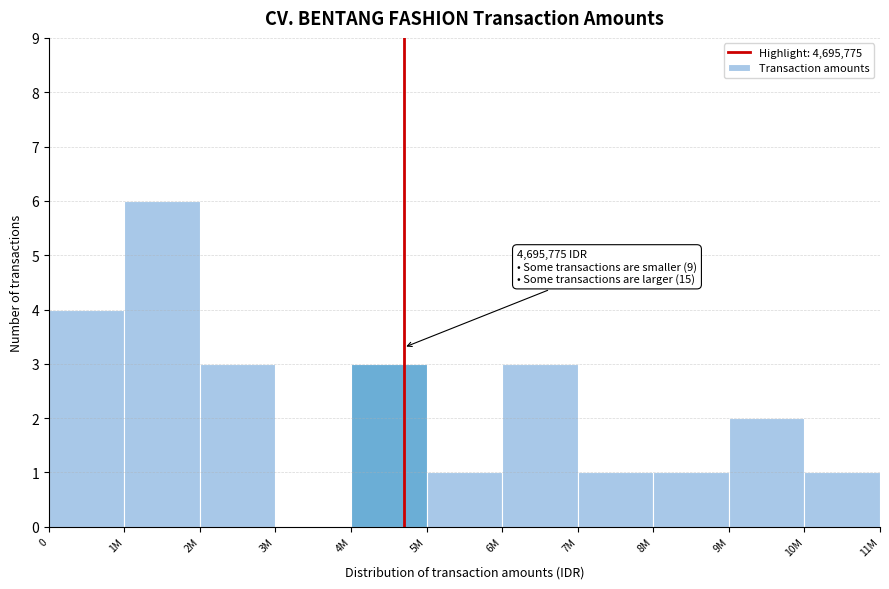

Reading right to left, list all the values displayed in this chart.

10M=1	9M=2	8M=1	7M=1	6M=3	5M=1	4M=3	3M=0	2M=3	1M=6	0=4